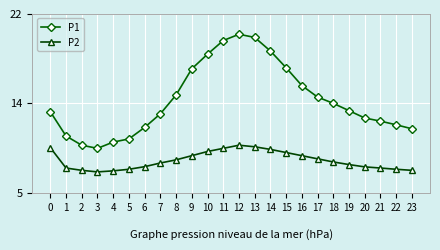

In P1, how many points are higher than both neighbors (excluding endpoints)?

1